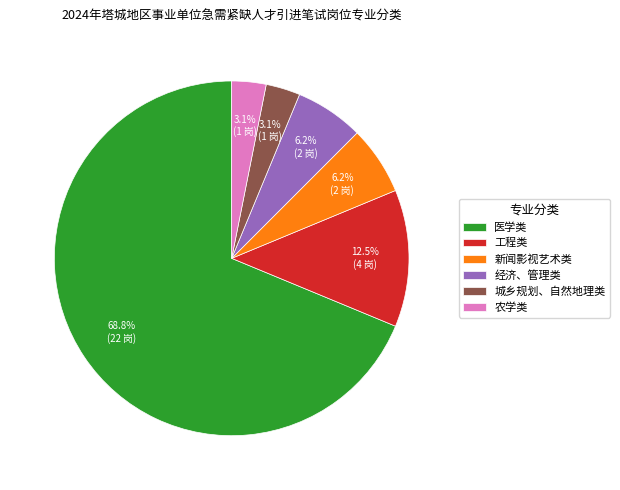

To the nearest percent, what is the difference between the largest and smallest slice percentages?

66%